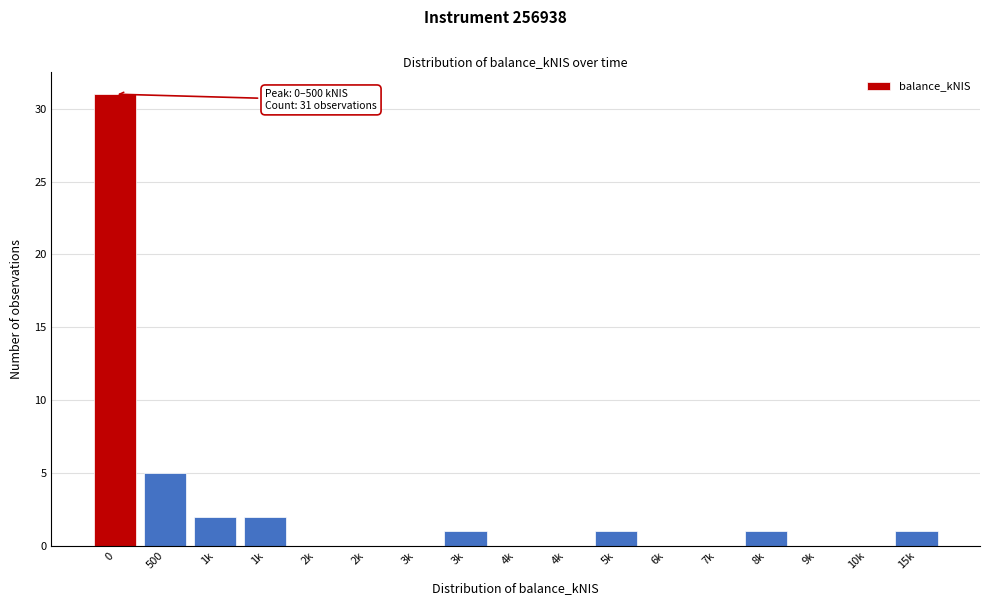

Count the number of data series in this chart.

1